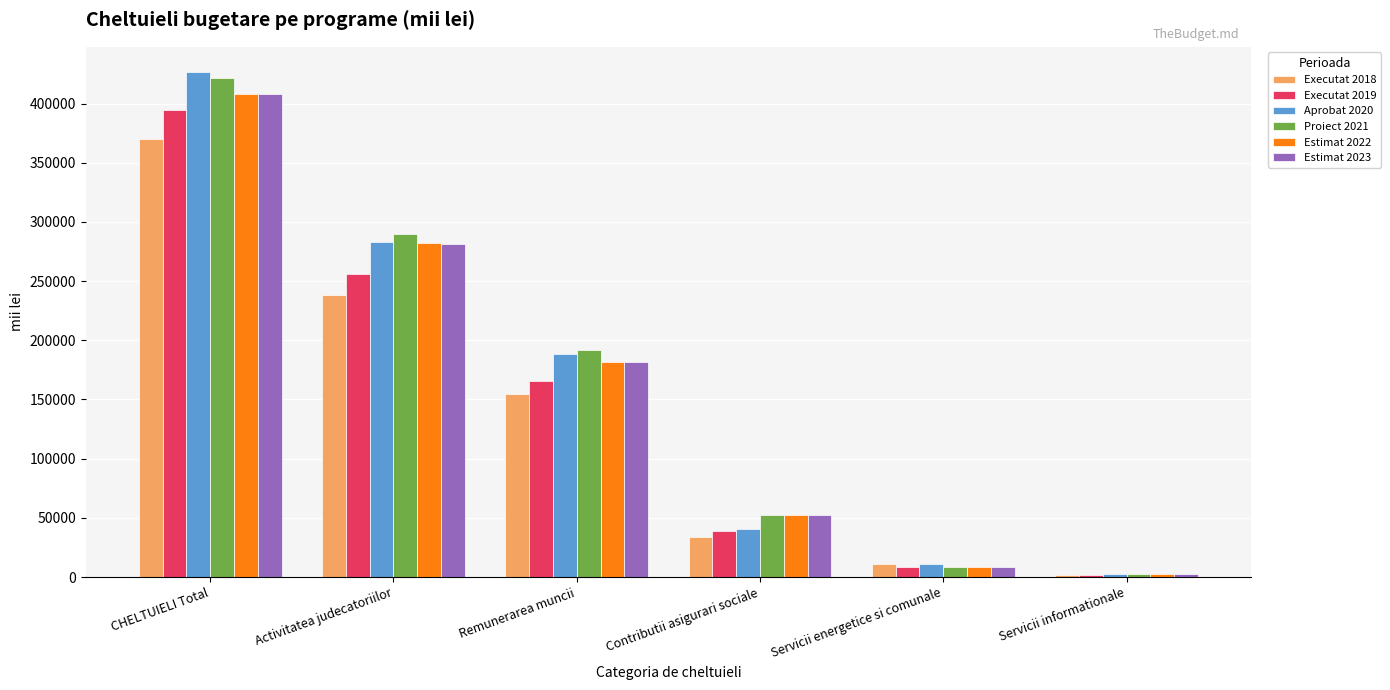

Which series has the widest spread of values?

Aprobat 2020